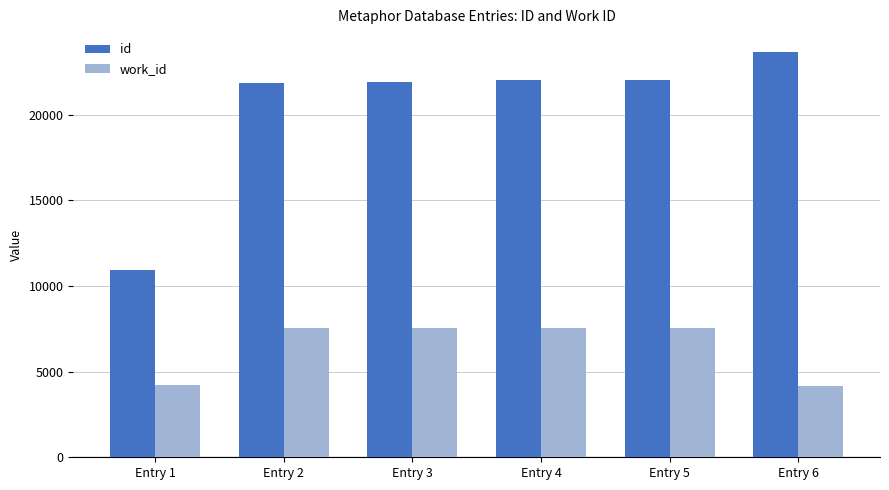

What is the value of the id bar at the 3rd from the left?

21909